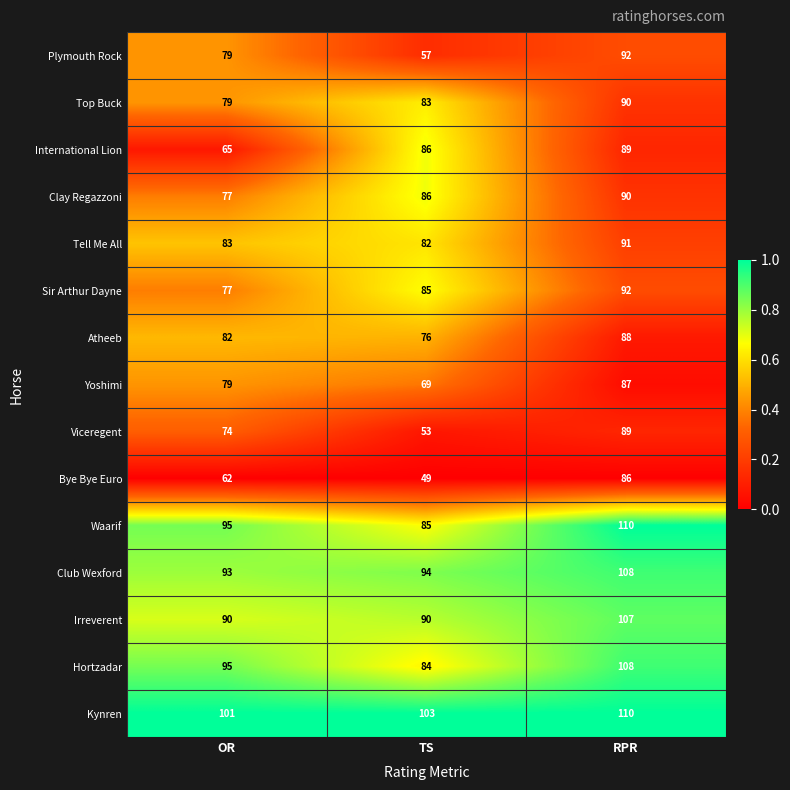

How many data points does each series have?

3